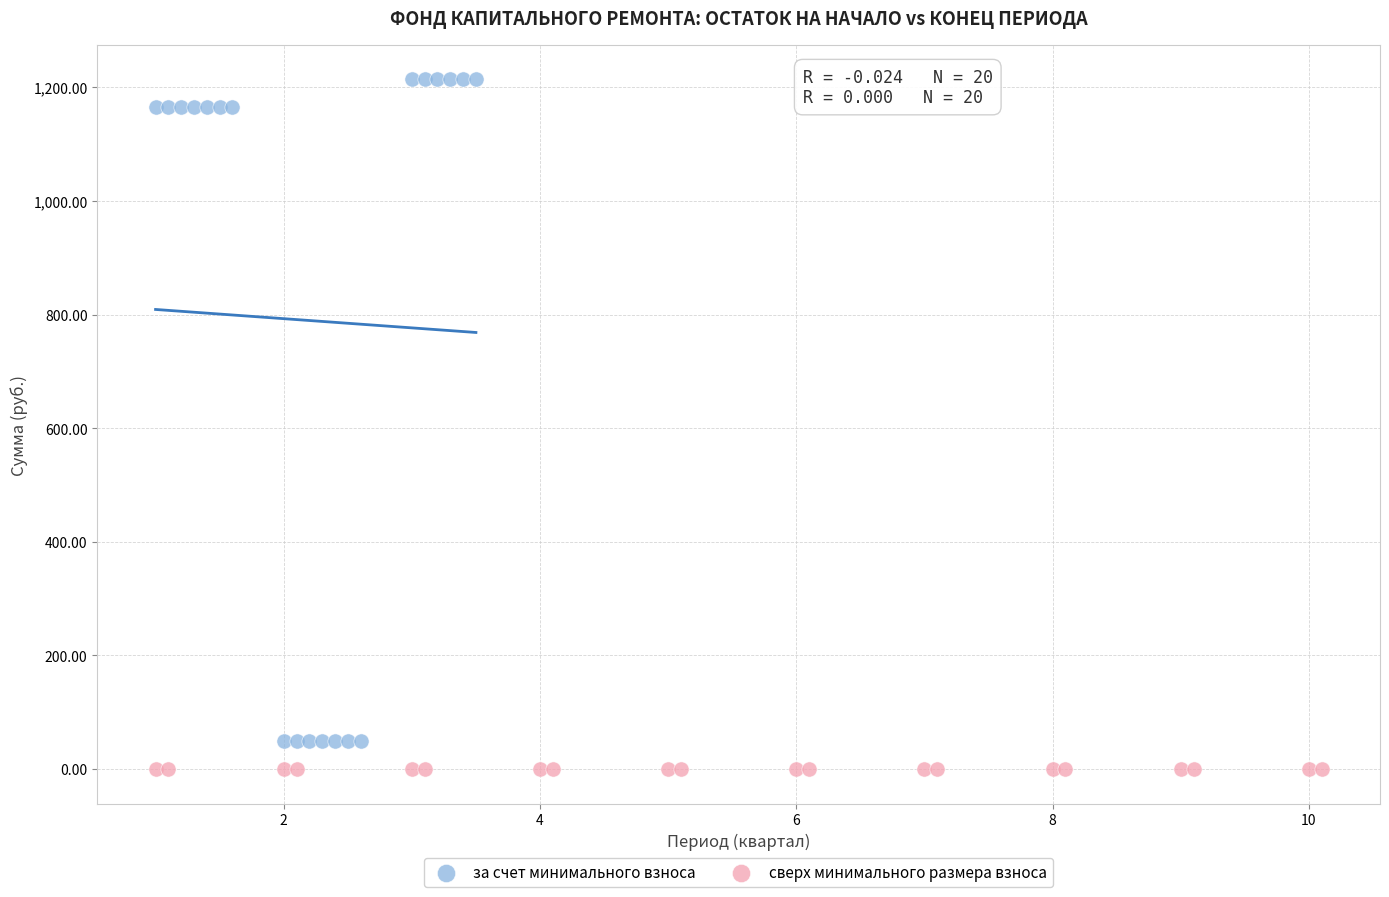

Which series reaches the minimum Y coordinate?

сверх минимального размера взноса